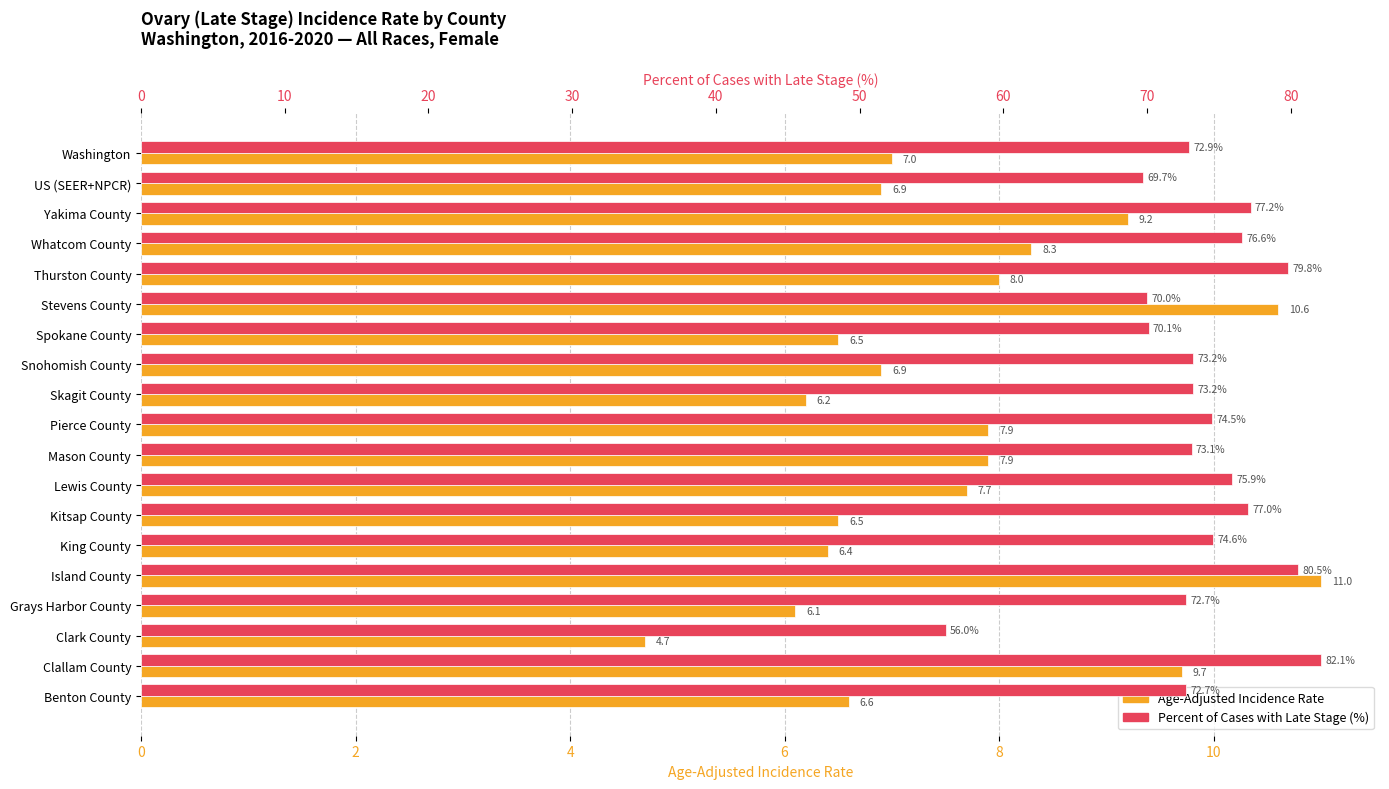

How many distinct data groups are displayed?

2